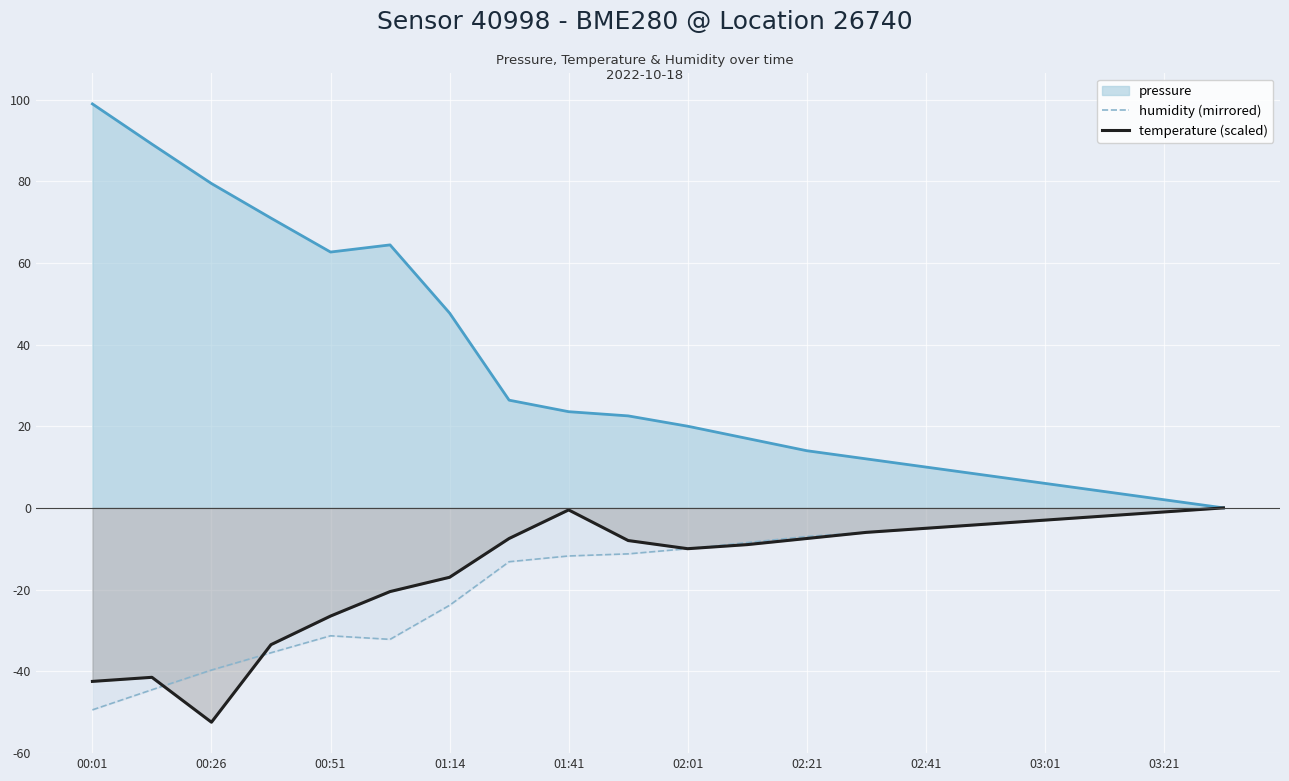

Between 00:26 and 00:51, which series saw the biggest shift?

temperature (scaled)